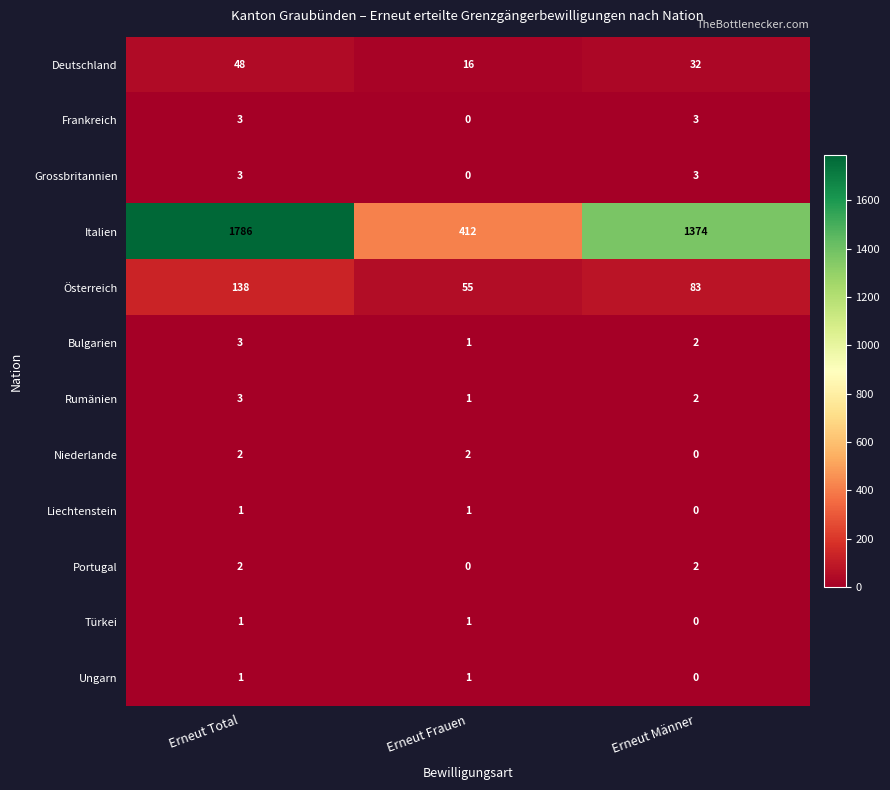

What is the difference between the Deutschland values at Erneut Total and Erneut Männer?

16